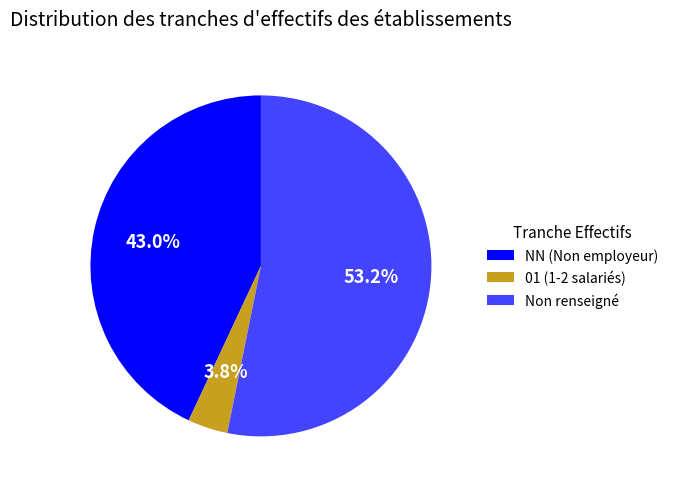

Do NN (Non employeur) and Non renseigné together represent more than half of the pie?

Yes